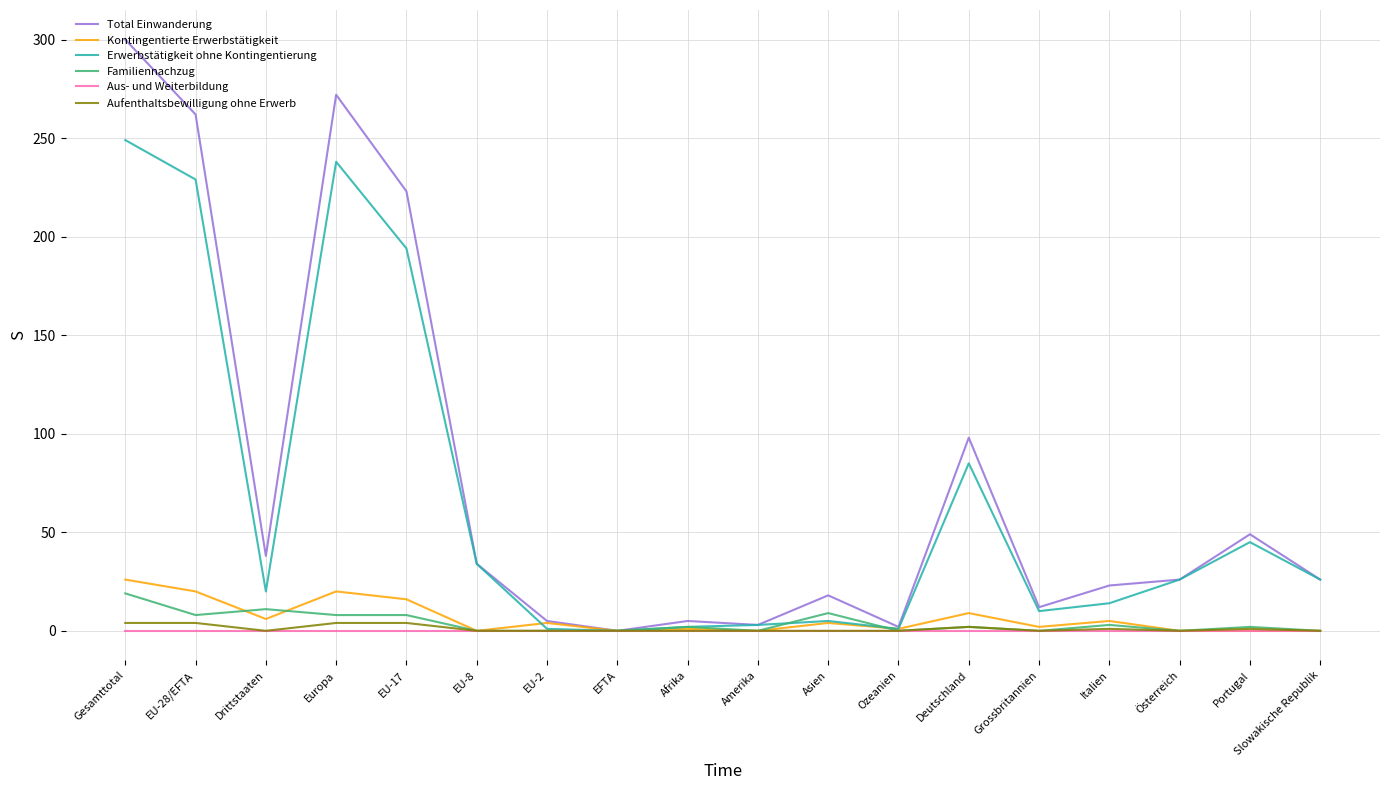

What is the difference between the Erwerbstätigkeit ohne Kontingentierung values at Österreich and Italien?

12